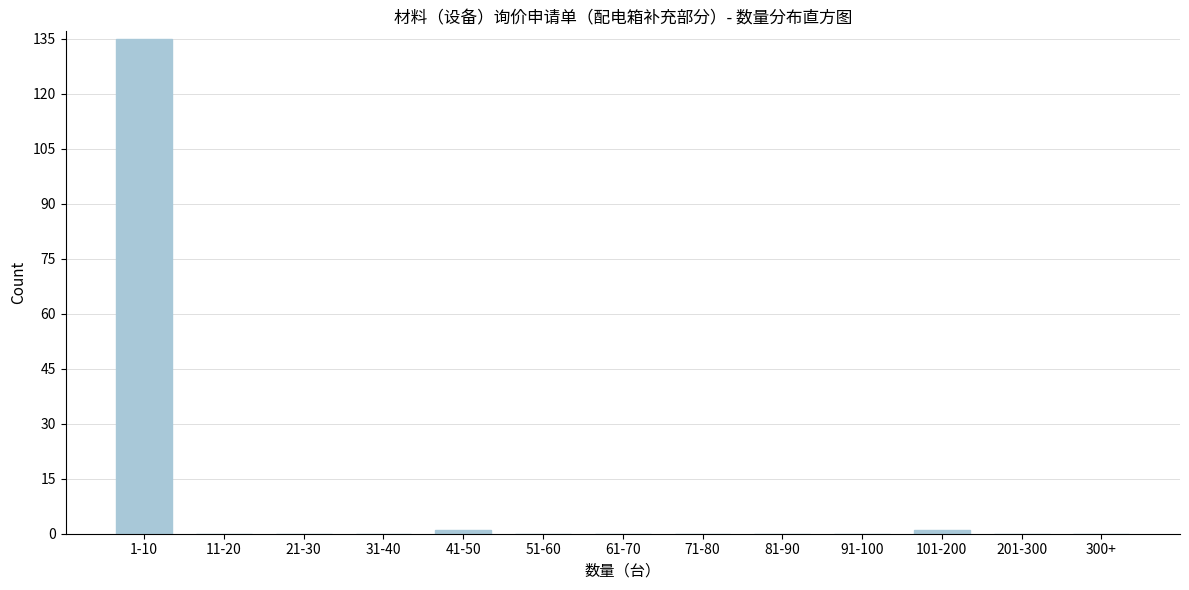

Reading left to right, transcribe all the data shown in this chart.

1-10=135	11-20=0	21-30=0	31-40=0	41-50=1	51-60=0	61-70=0	71-80=0	81-90=0	91-100=0	101-200=1	201-300=0	300+=0